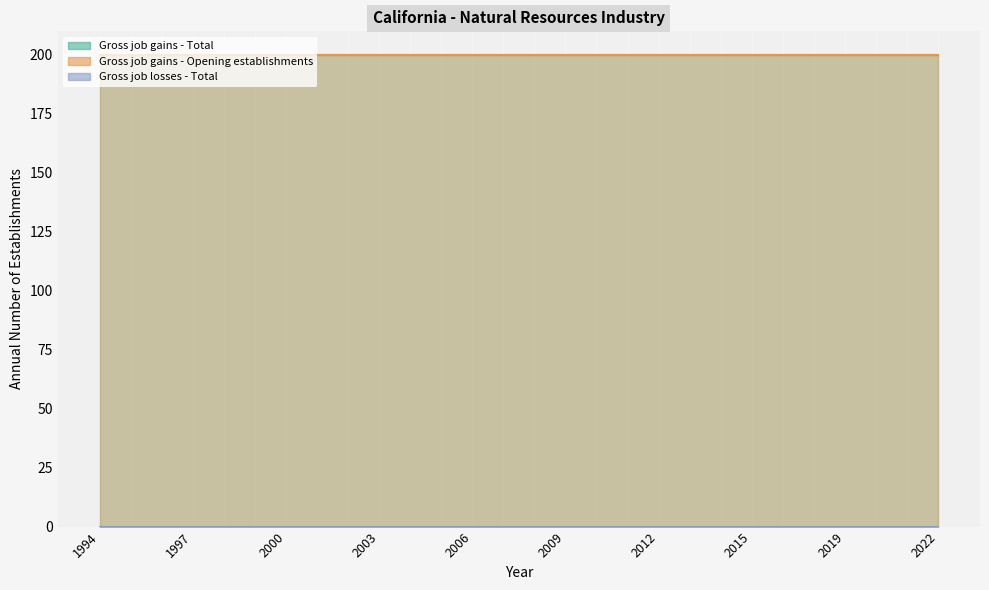

Reading left to right, transcribe all the data shown in this chart.

Gross job gains - Total: 200	200	200	200	200	200	200	200	200	200	200	200	200	200	200	200	200	200	200	200	200	200	200	200	200	200	200	200
Gross job gains - Opening establishments: 200	200	200	200	200	200	200	200	200	200	200	200	200	200	200	200	200	200	200	200	200	200	200	200	200	200	200	200
Gross job losses - Total: 0	0	0	0	0	0	0	0	0	0	0	0	0	0	0	0	0	0	0	0	0	0	0	0	0	0	0	0